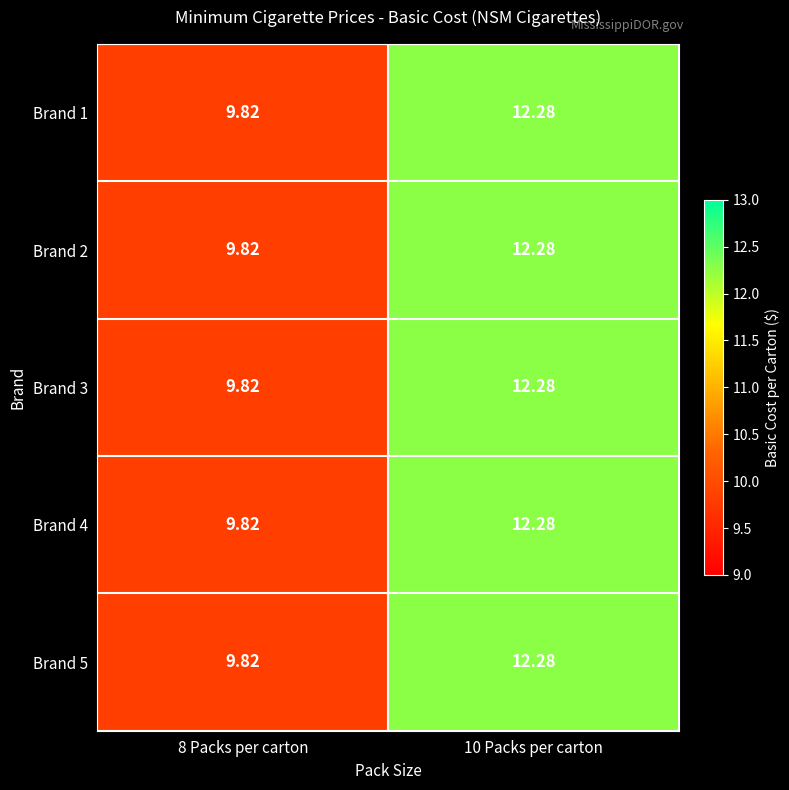

How many data points in Brand 5 are above 12?

1